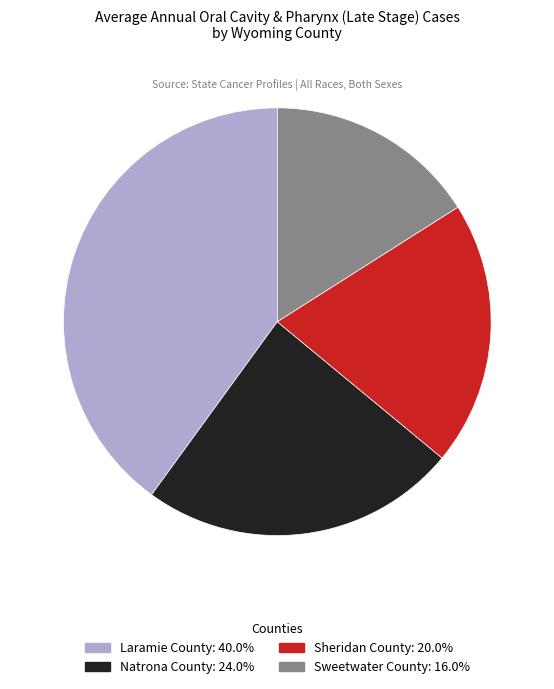

Rank the categories by value from lowest to highest.

Sweetwater County, Sheridan County, Natrona County, Laramie County